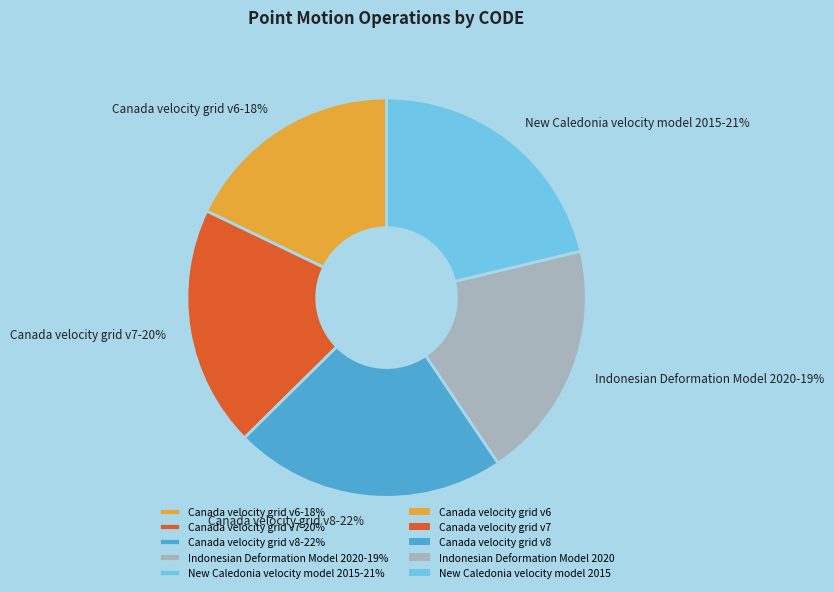

Is the sum of Canada velocity grid v8 and Indonesian Deformation Model 2020 greater than half?

No